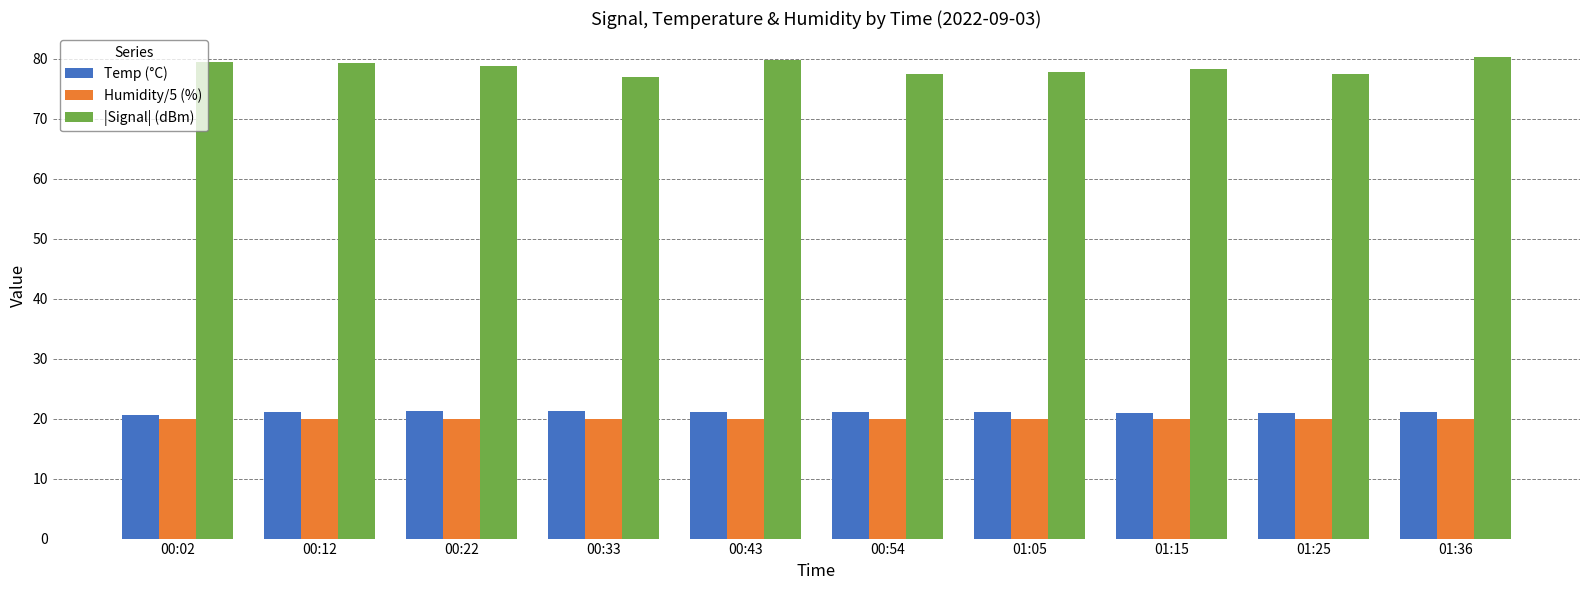

What is the difference between the highest and lowest values at 01:36?

60.3